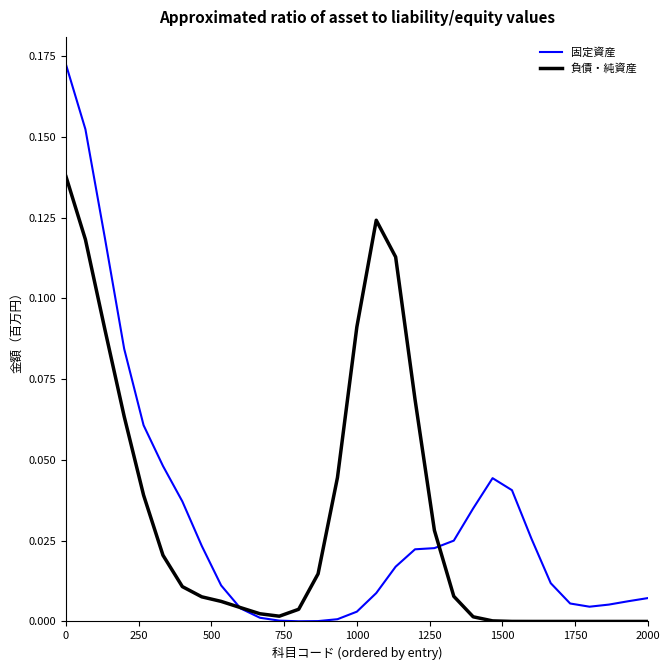

How many lines are shown in the chart?

2